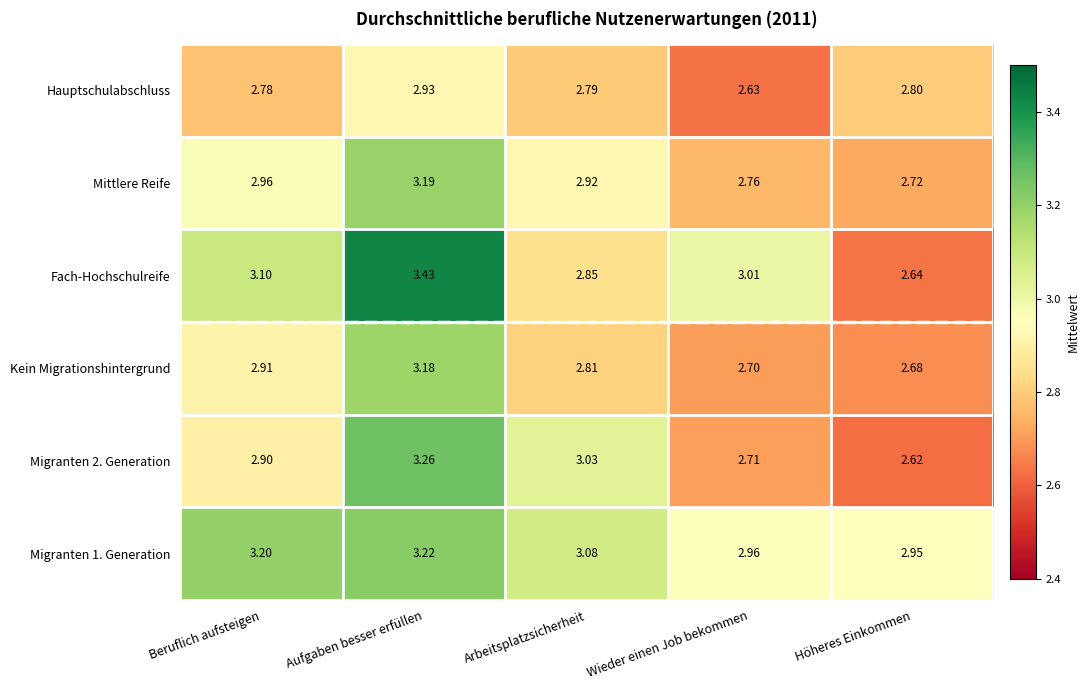

Is the value of Migranten 2. Generation at Arbeitsplatzsicherheit greater than the value of Mittlere Reife at Wieder einen Job bekommen?

Yes